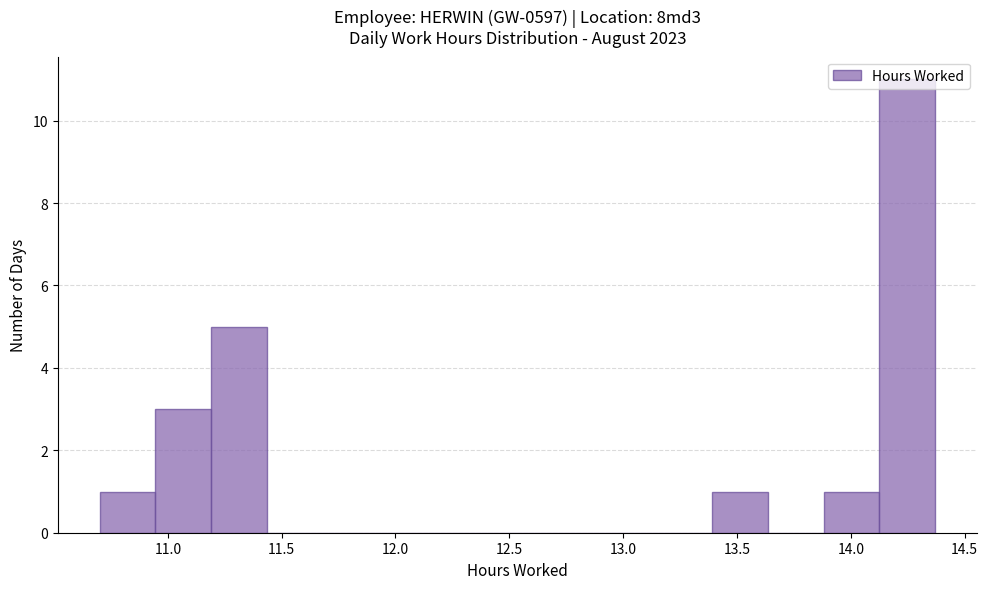

How tall is the bar that spans 10.70 to 10.95 on the x-axis? Neither the bar edges nor the heights are printed on the chart, so give them approximately, as read against the axes.

1